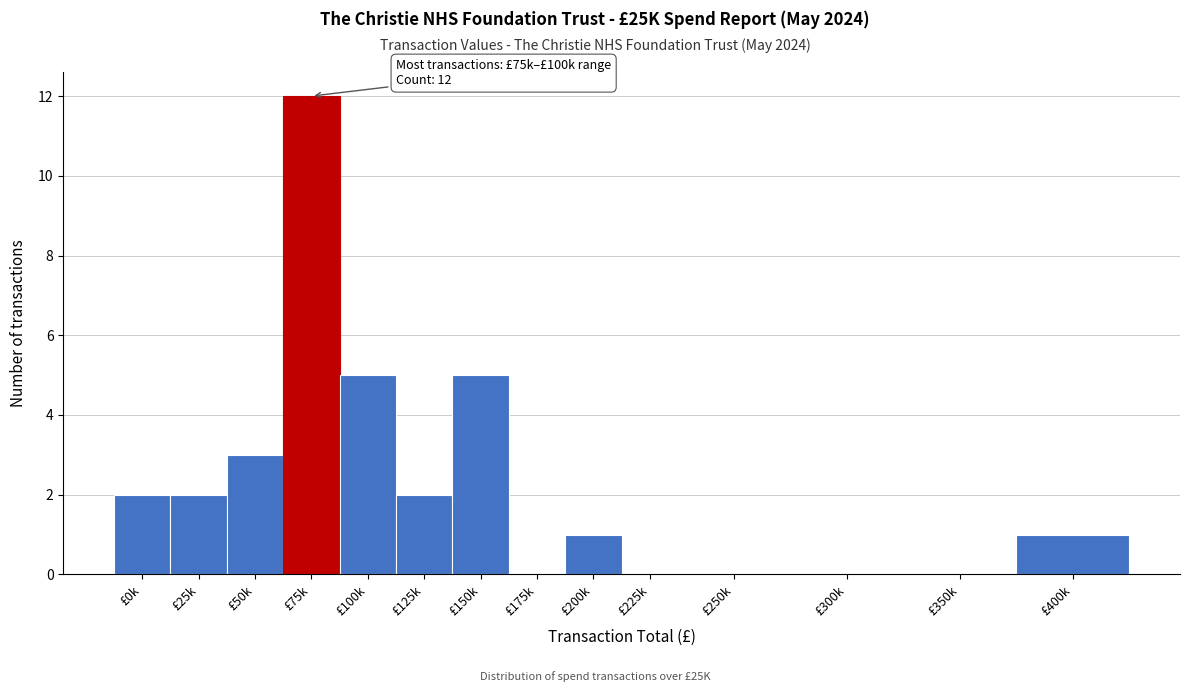

Reading left to right, extract all data points from this chart.

£0k=2	£25k=2	£50k=3	£75k=12	£100k=5	£125k=2	£150k=5	£175k=0	£200k=1	£225k=0	£250k=0	£300k=0	£350k=0	£400k=1